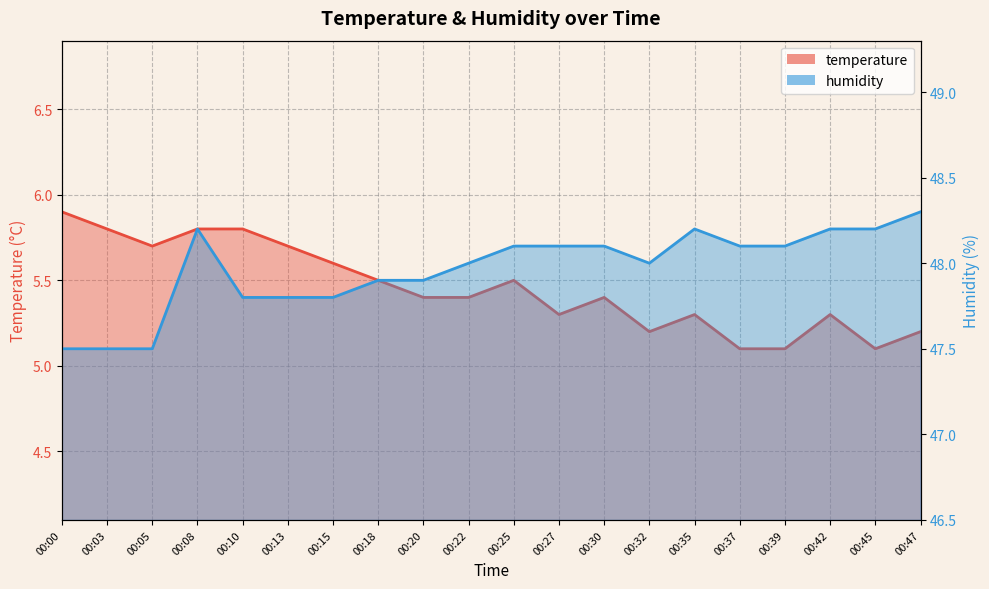

What are all the series names shown in the legend?

temperature line, humidity line